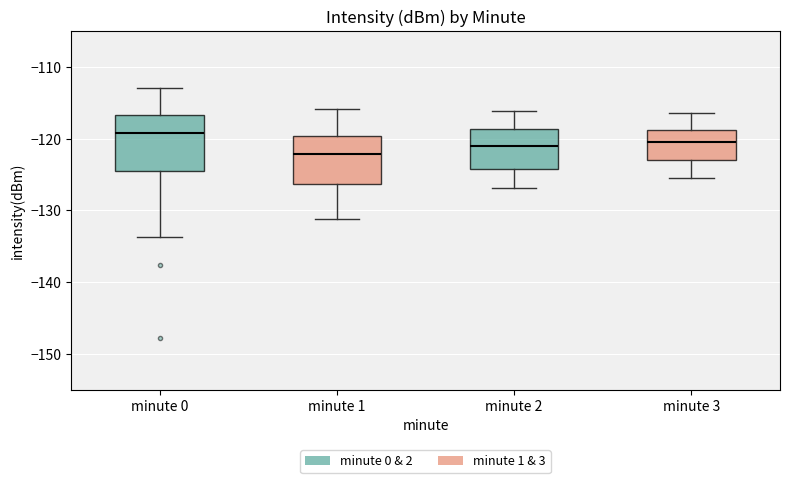

Which box's median line is the highest?

minute 0